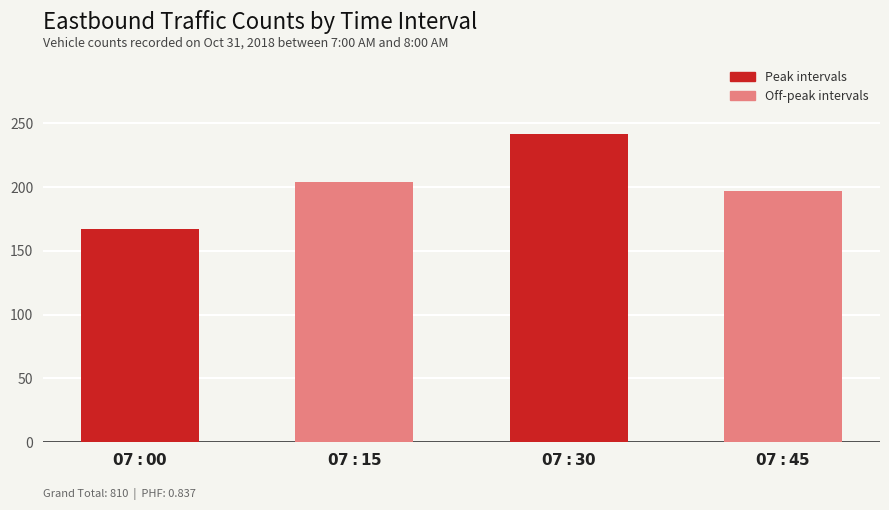

What is the sum of all values?

810